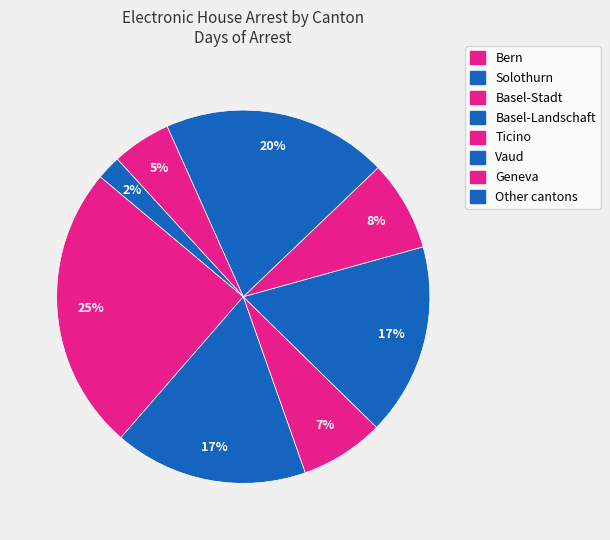

How many segments does this pie chart have?

8